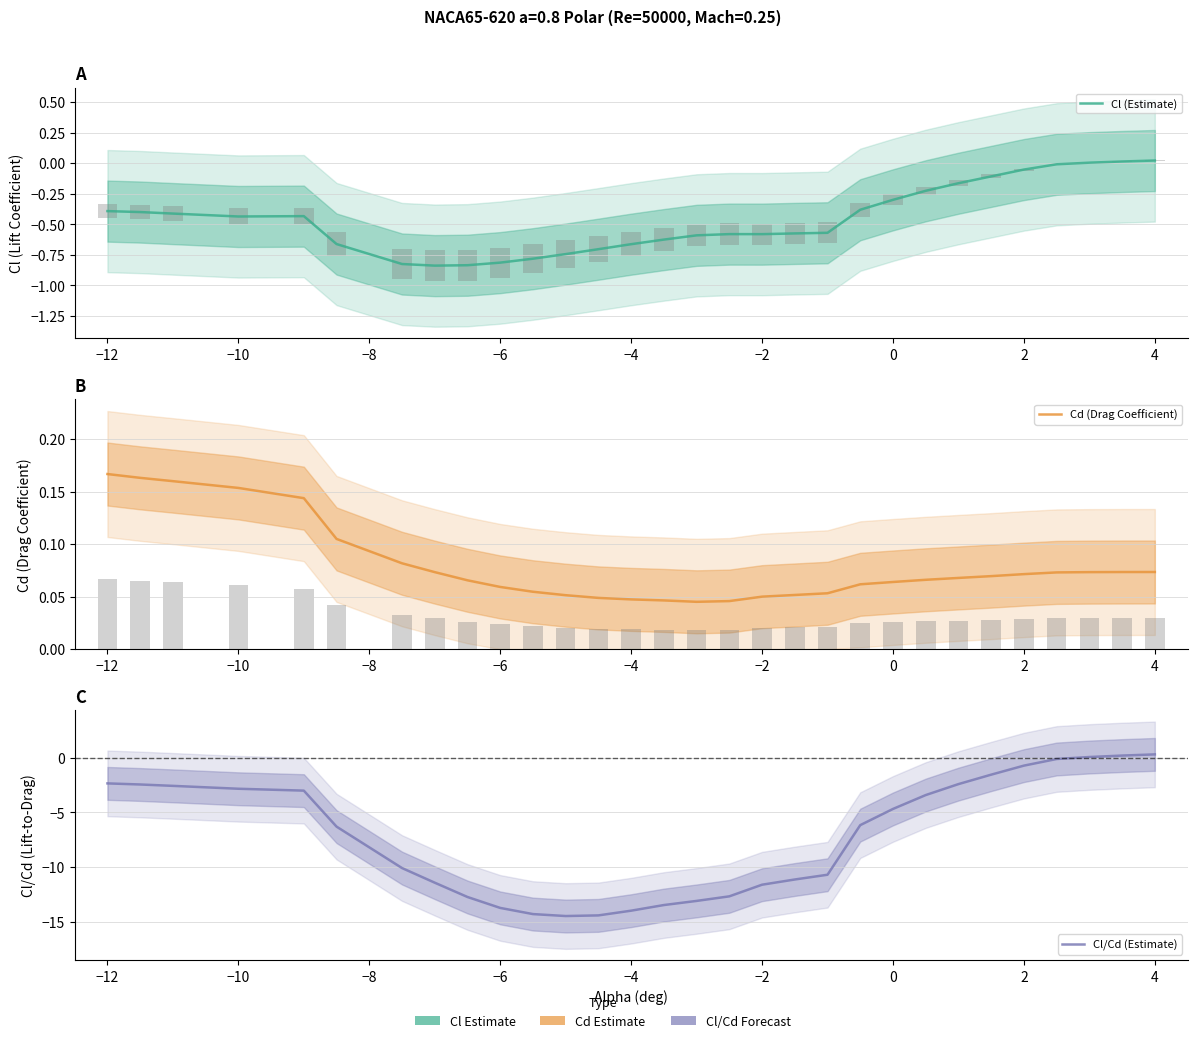

Is it true that Cd (Drag Coefficient) equals 0.0 at 15?

False